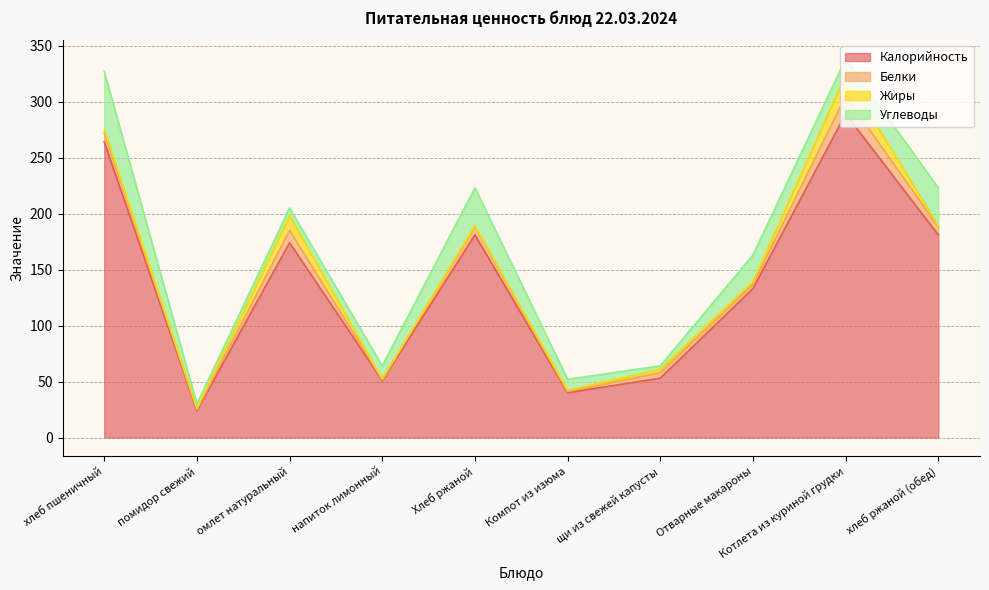

The value of Калорийность at помидор свежий is 24. True or false?

True